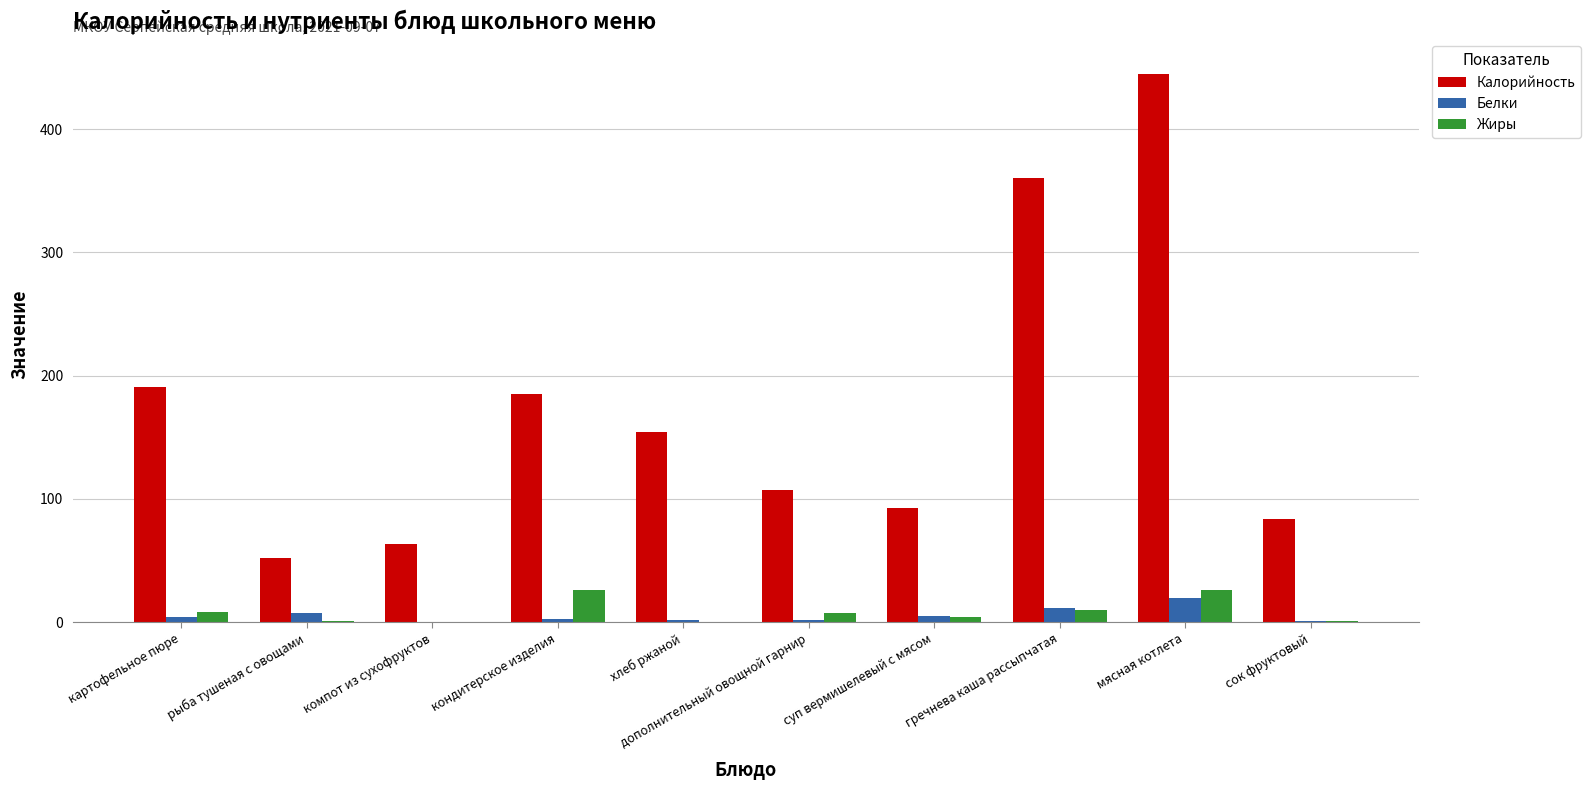

Does the chart contain stacked bars?

No